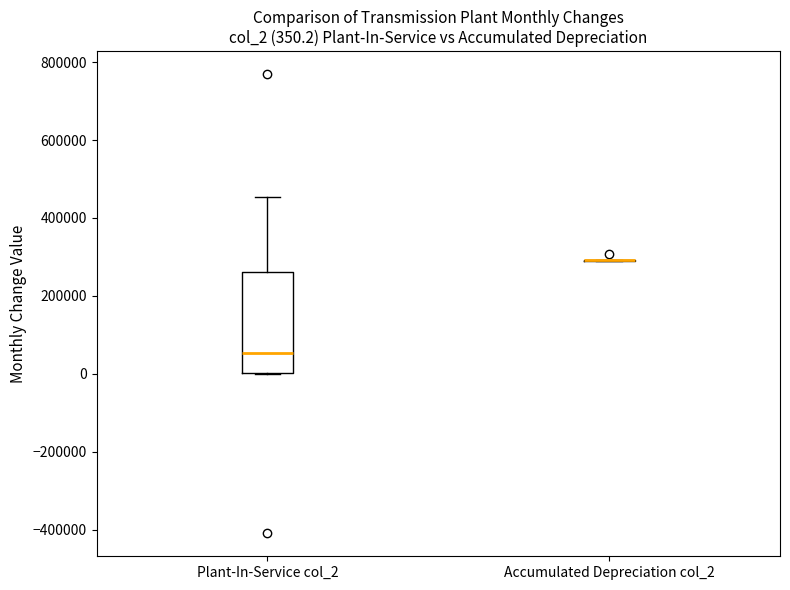

Which box is the tallest, from its lower edge to its upper edge?

Plant-In-Service col_2